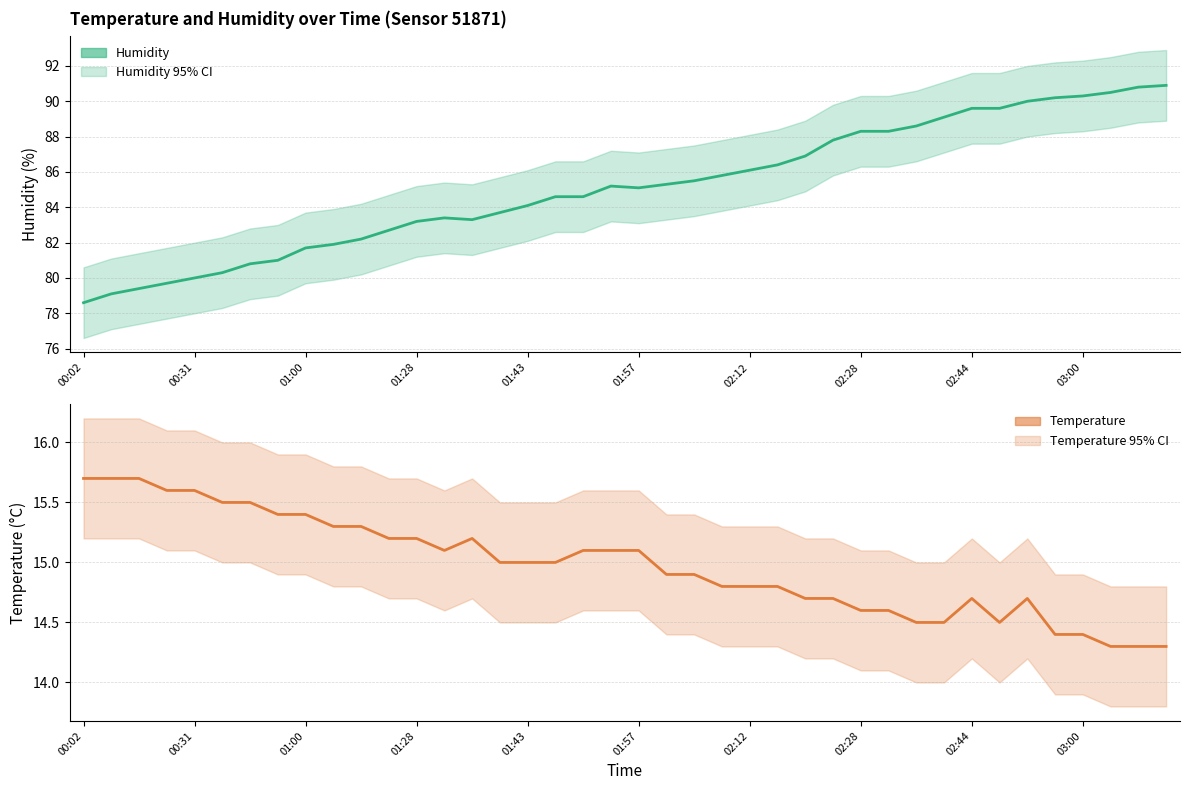

Reading right to left, transcribe all the data shown in this chart.

Humidity: 90.9	90.8	90.5	90.3	90.2	90.0	89.6	89.6	89.1	88.6	88.3	88.3	87.8	86.9	86.4	86.1	85.8	85.5	85.3	85.1	85.2	84.6	84.6	84.1	83.7	83.3	83.4	83.2	82.7	82.2	81.9	81.7	81.0	80.8	80.3	80.0	79.7	79.4	79.1	78.6
Temperature: 14.3	14.3	14.3	14.4	14.4	14.7	14.5	14.7	14.5	14.5	14.6	14.6	14.7	14.7	14.8	14.8	14.8	14.9	14.9	15.1	15.1	15.1	15.0	15.0	15.0	15.2	15.1	15.2	15.2	15.3	15.3	15.4	15.4	15.5	15.5	15.6	15.6	15.7	15.7	15.7